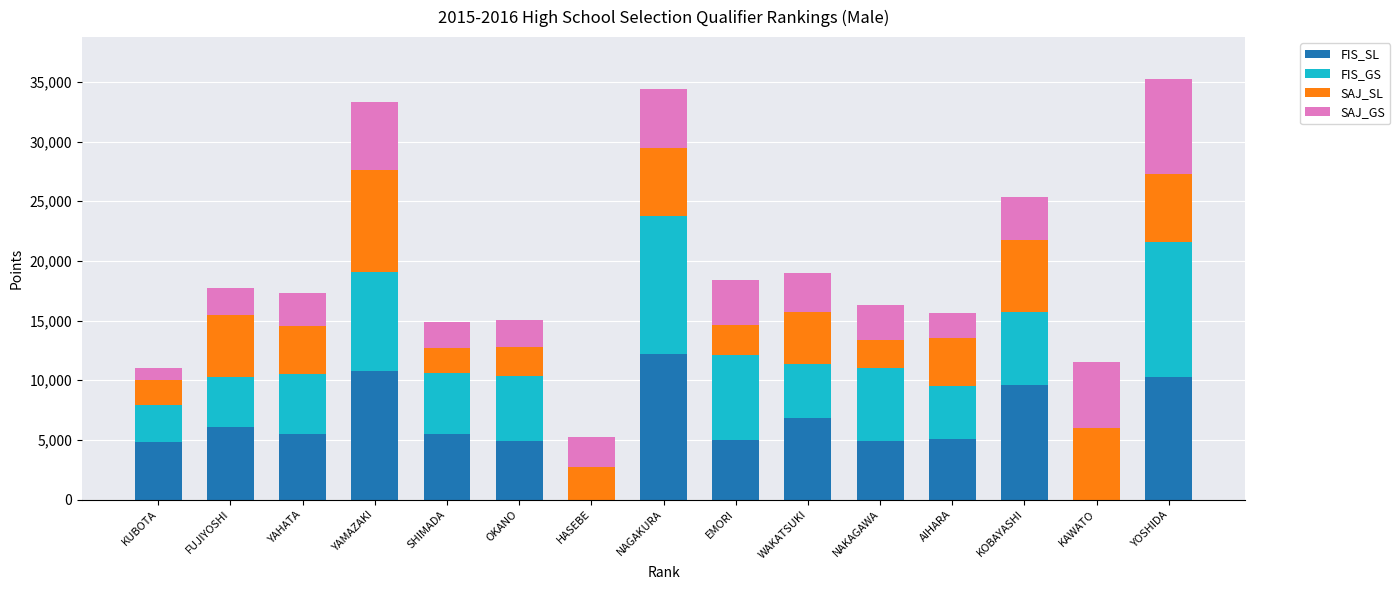

What is the maximum value for FIS_SL?

12230